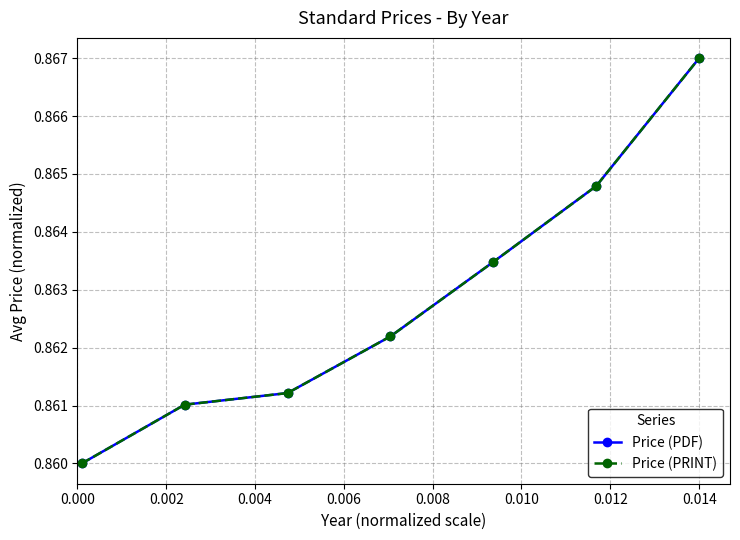

How many Price (PDF) values are between 0 and 1?

7